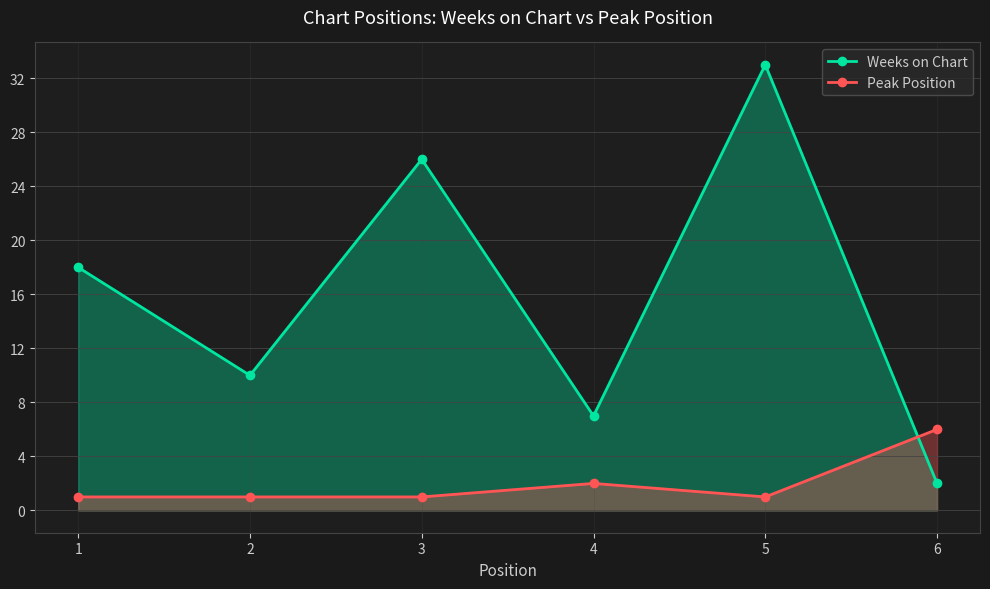

Is the value of Weeks on Chart at 5 greater than the value of Peak Position at 2?

Yes